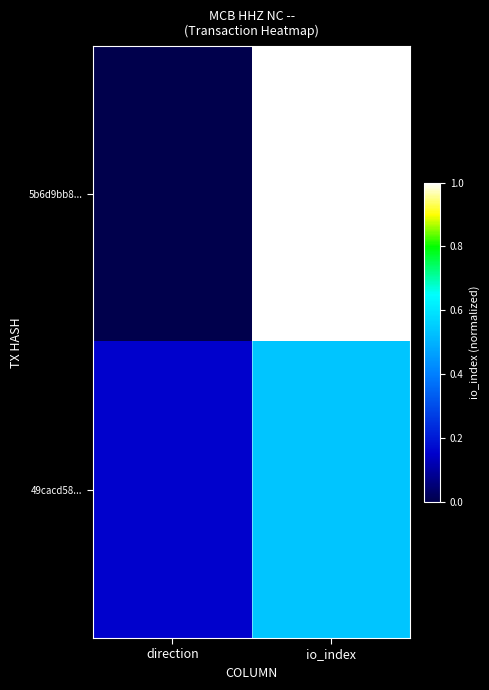

Reading left to right, what are all the values shown in this chart?

5b6d9bb8...: direction=0.0	io_index=1.0
49cacd58...: direction=0.2	io_index=0.5